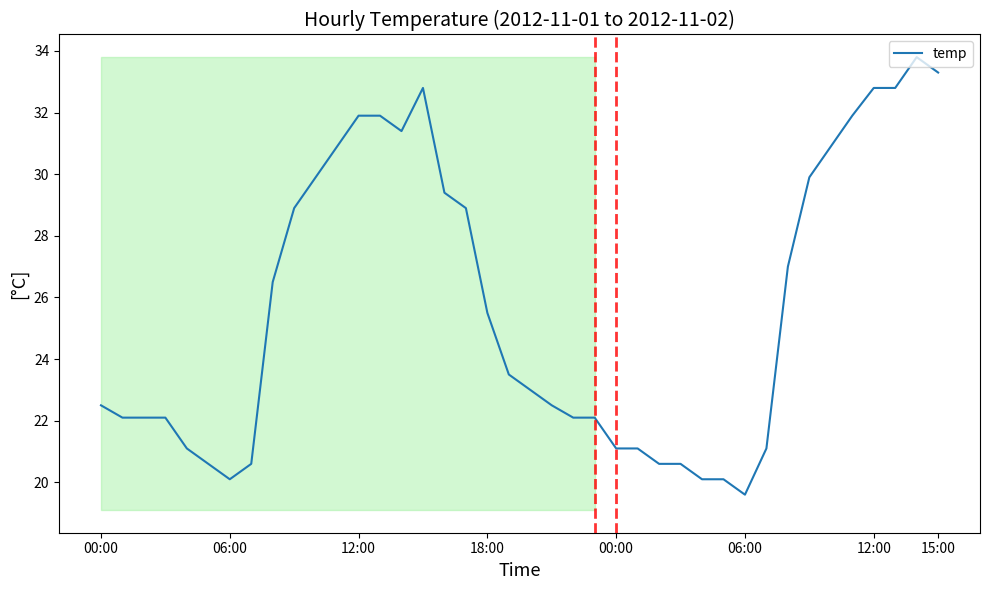

What is the minimum value shown in the chart?

19.6